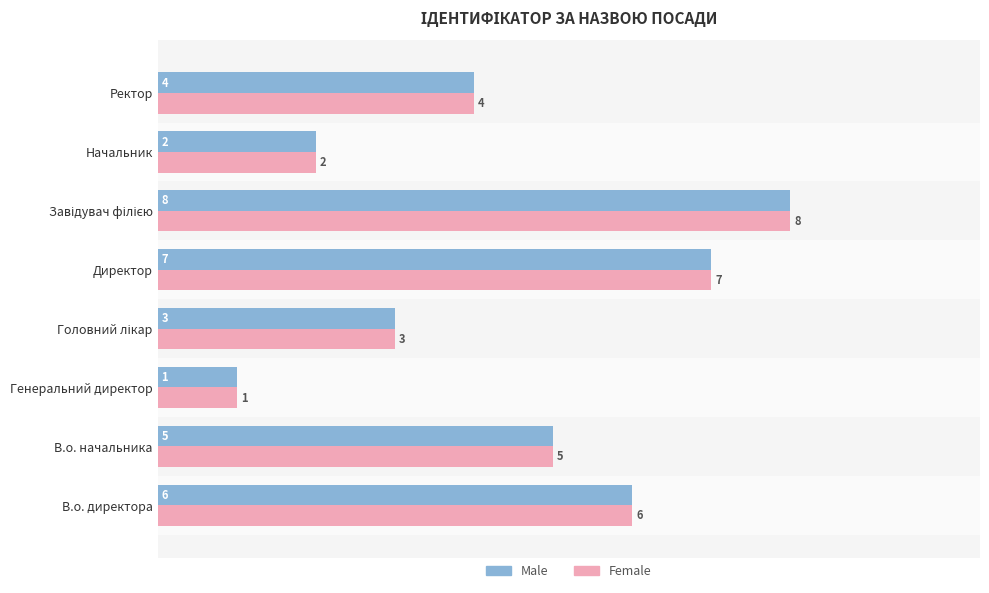

What is the total value across all series at В.о. директора?

12